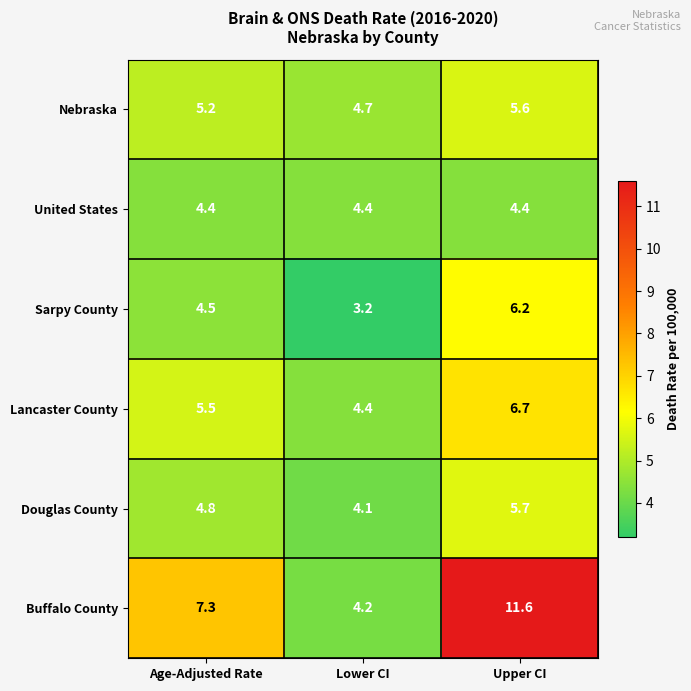

Is it true that United States equals 4.4 at Upper CI?

True